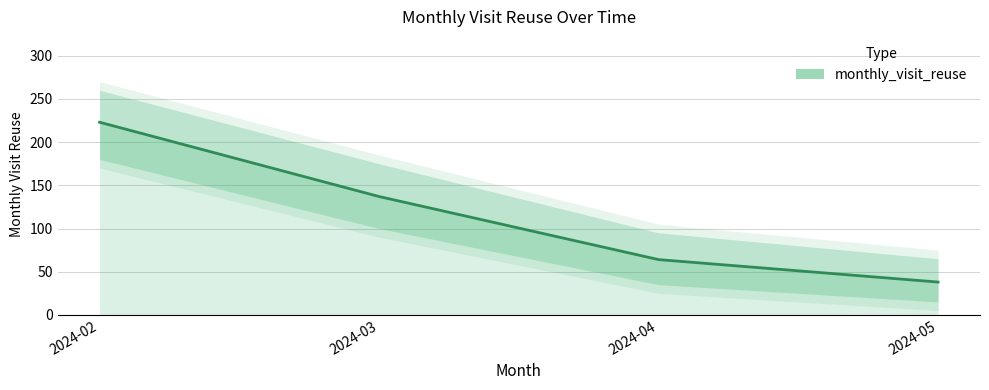

How many values are below 137?

2